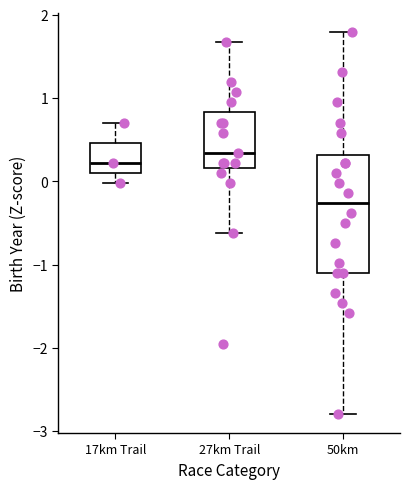

Where does the upper whisker of the box for 50km end on the y-axis? The values are not printed on the chart, so give them approximately, as read against the axis.

1.8